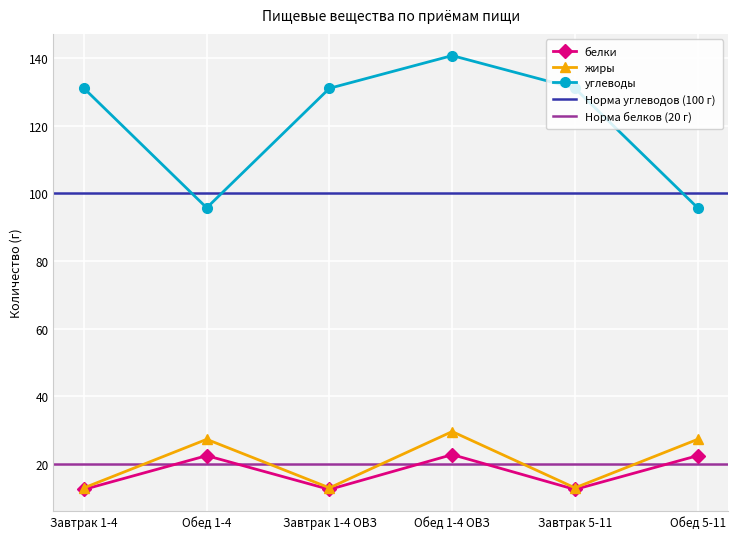

The value of жиры at Завтрак 5-11 is 19.7. True or false?

False